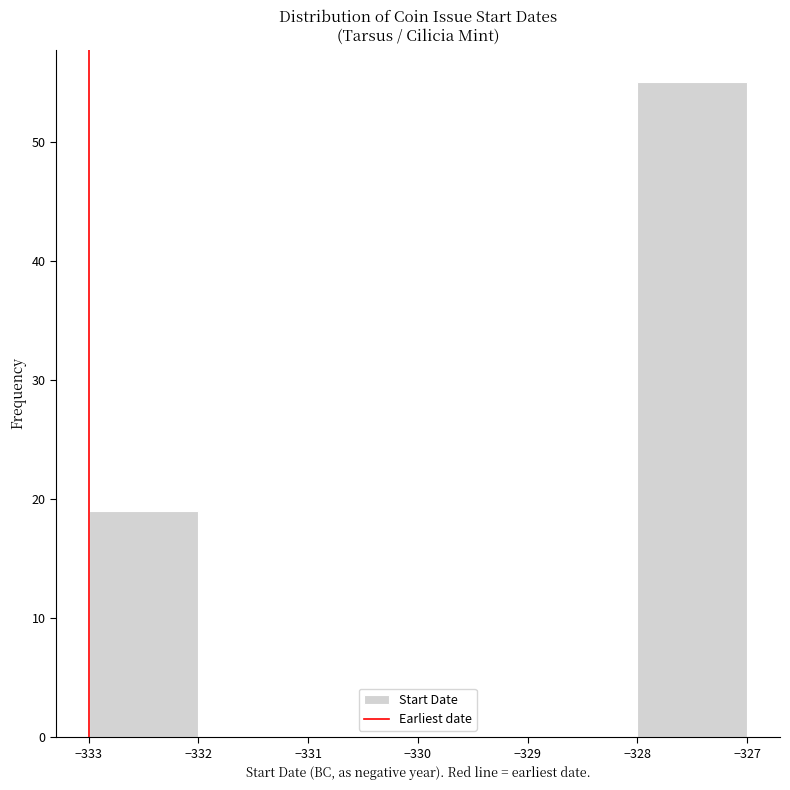

Over which range of the x-axis is the bar tallest?

-328 to -327